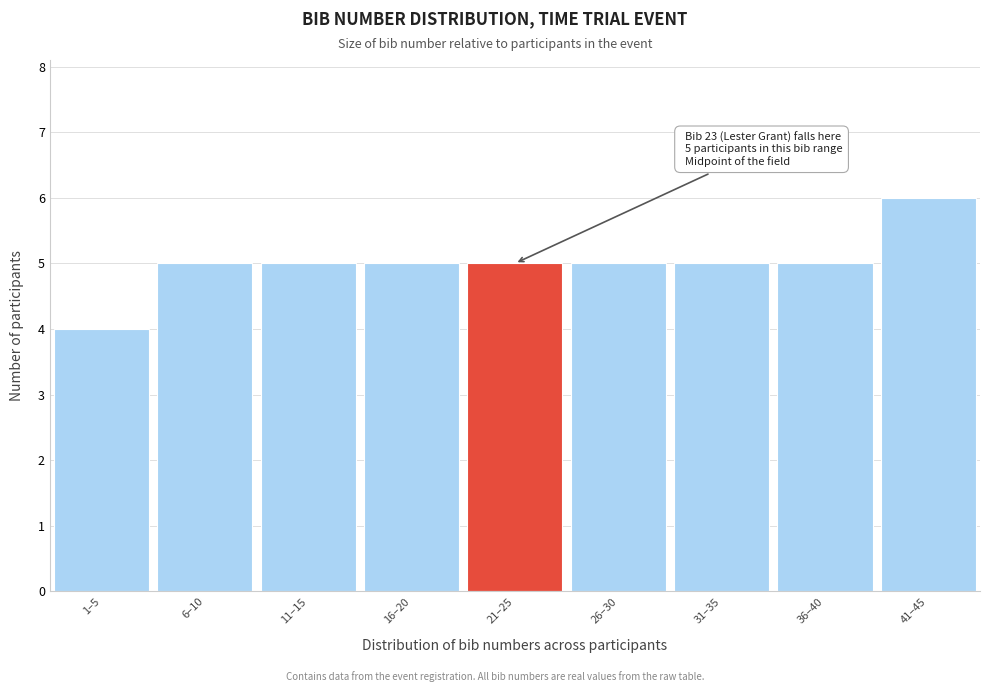

Reading right to left, list all the values displayed in this chart.

6	5	5	5	5	5	5	5	4